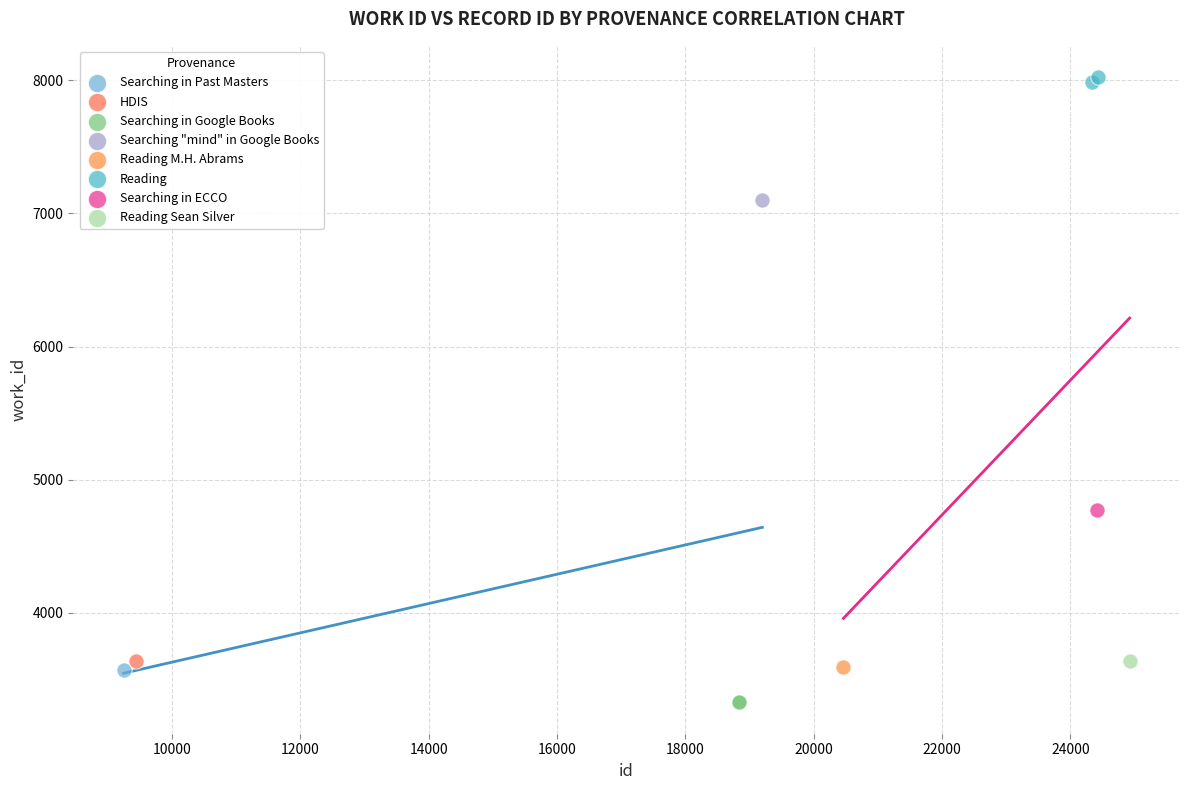

Which series reaches the maximum Y coordinate?

Reading